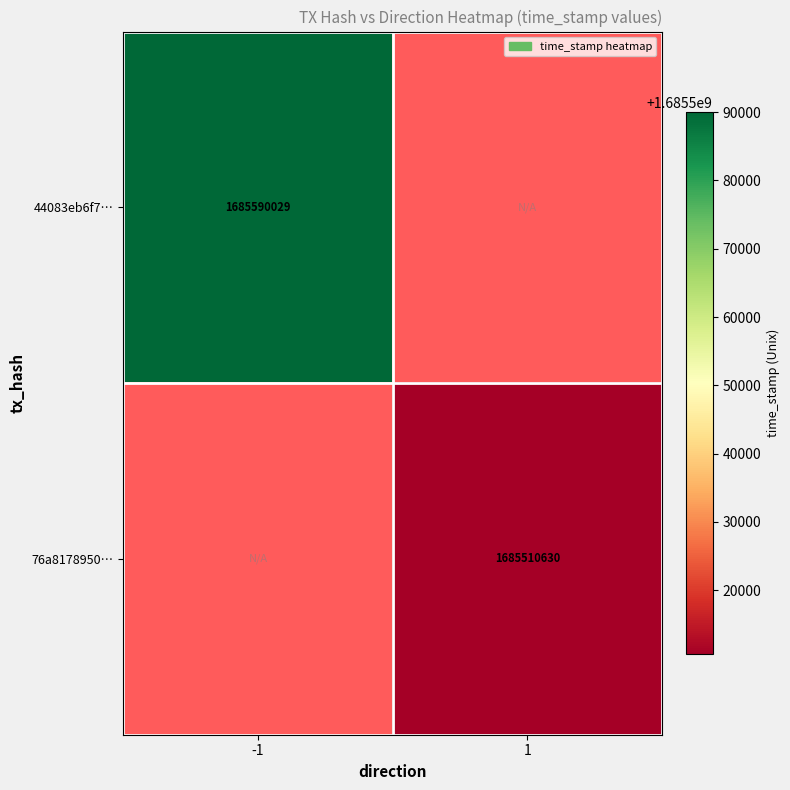

Is it true that 76a8178950… equals 2379221630 at 1?

False